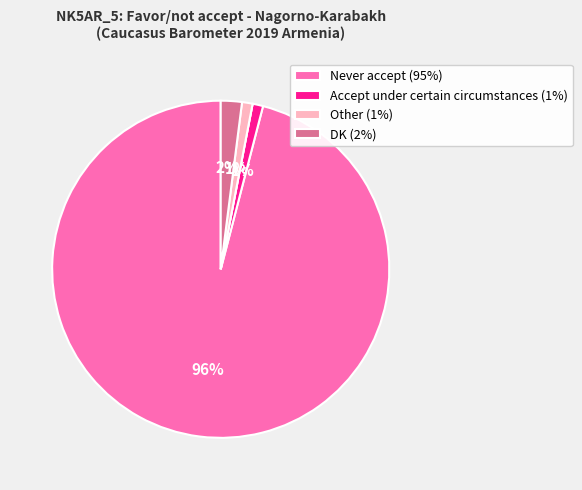

To the nearest percent, what is the average slice percentage?

20%